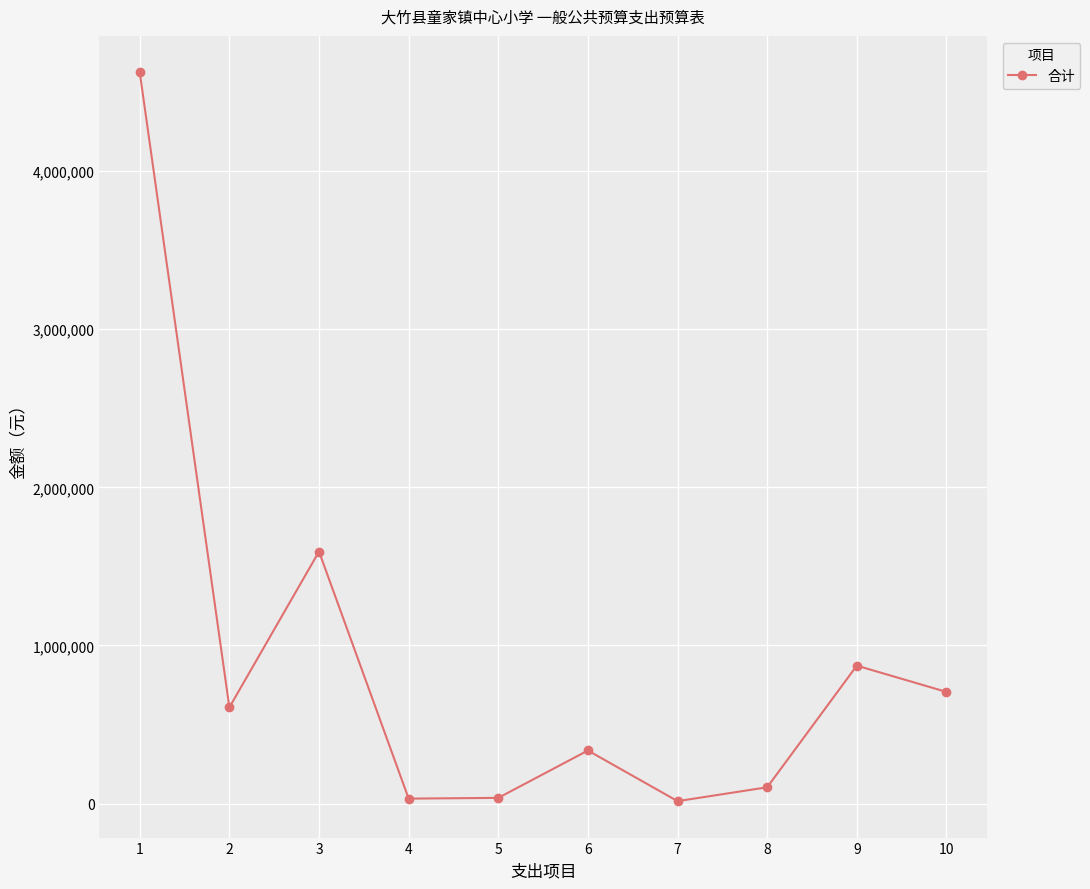

What is the value of the 10th point from the left?

705849.0